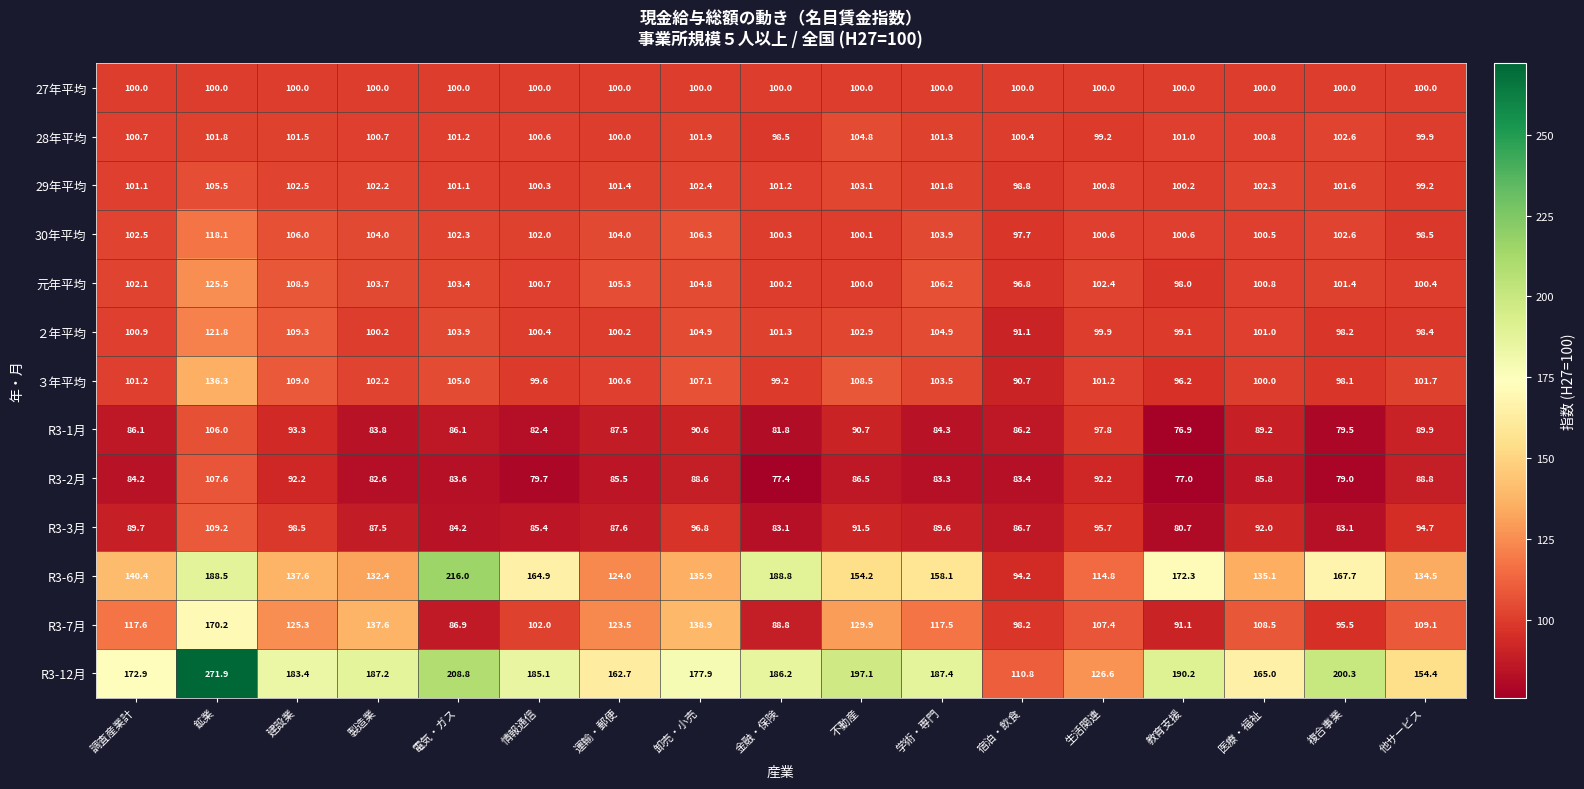

Count the number of data series in this chart.

13